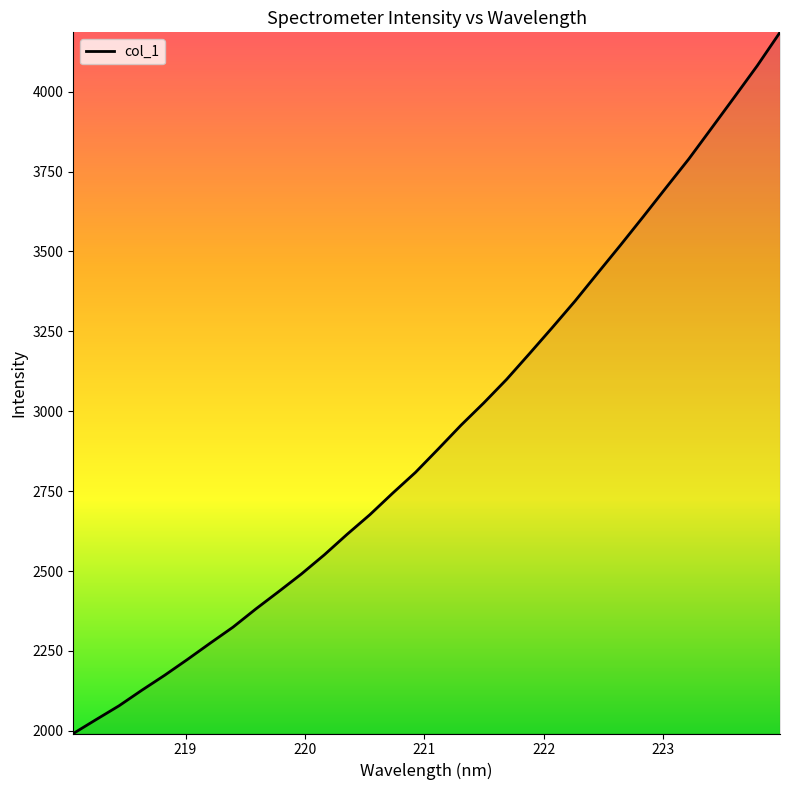

What is the difference between the maximum and minimum values?

2194.4